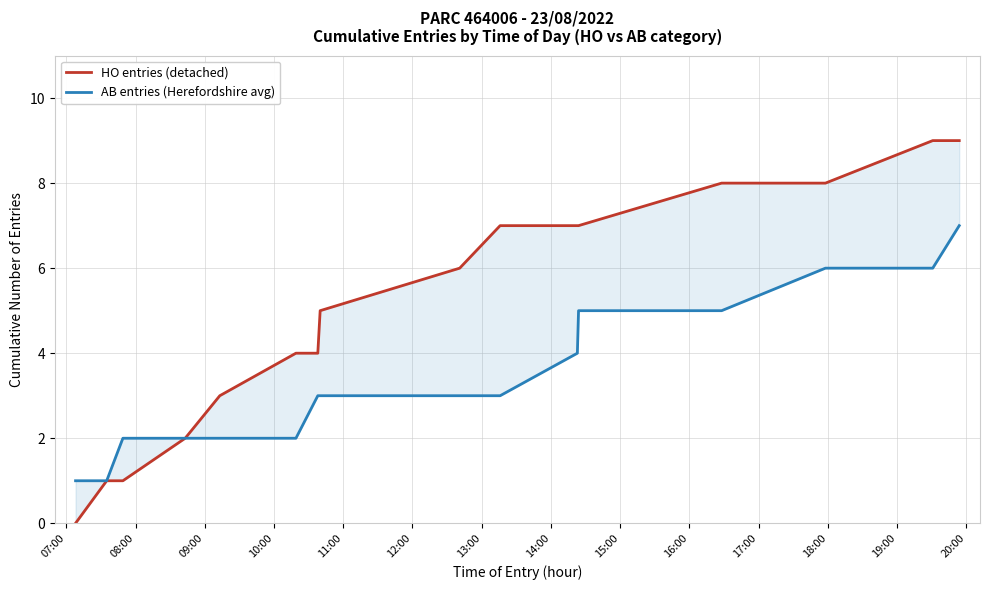

List the series in order of their peak value, lowest first.

AB entries (Herefordshire avg), HO entries (detached)